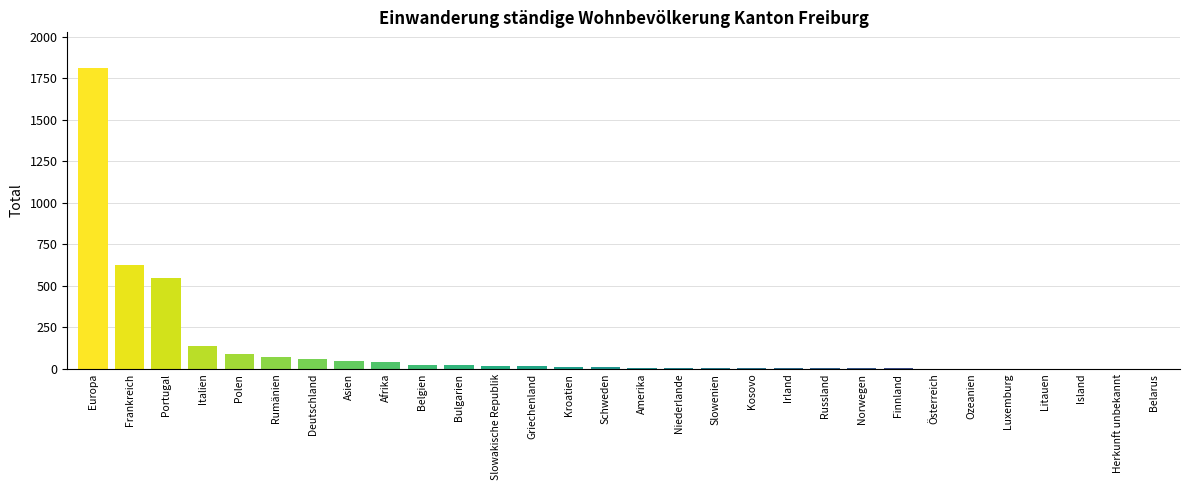

Is it true that the value at Frankreich is 625?

True